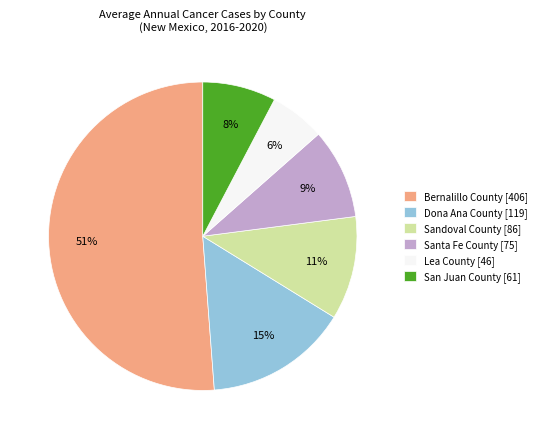

Is it true that Bernalillo County is 60% of the pie?

False